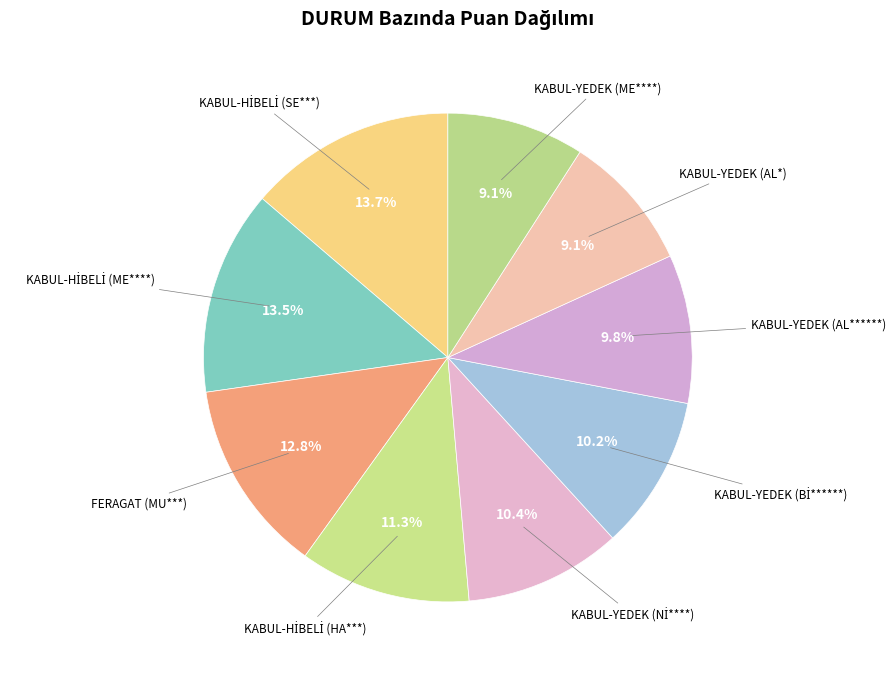

Count the number of slices in the pie.

9